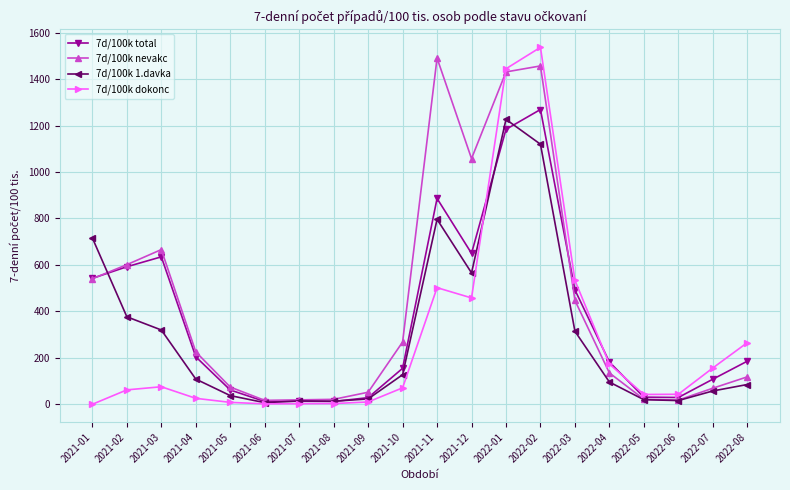

What is the label of the 2nd point from the right?

2022-07